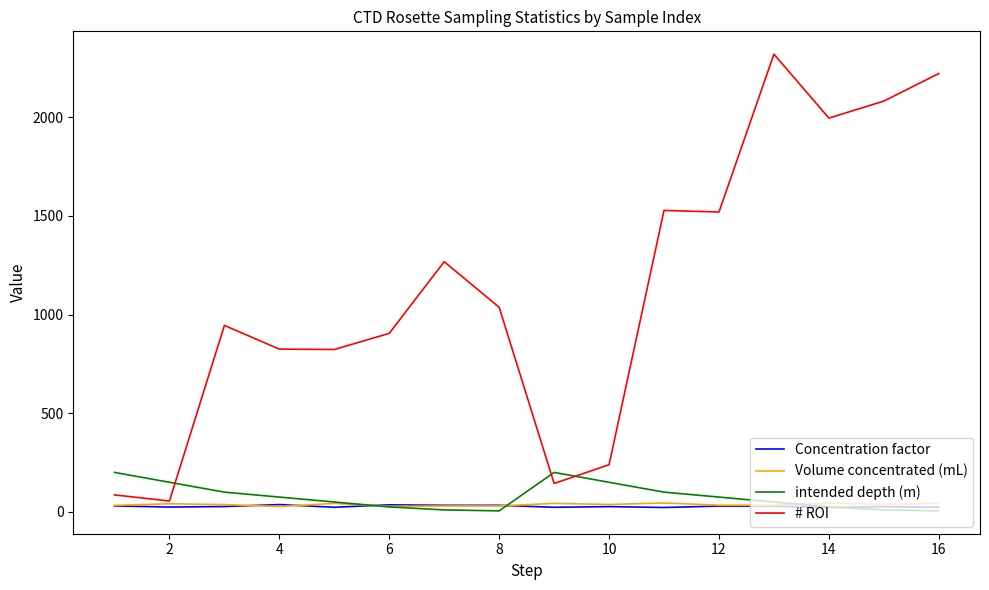

True or false: intended depth (m) and # ROI intersect in this chart.

True